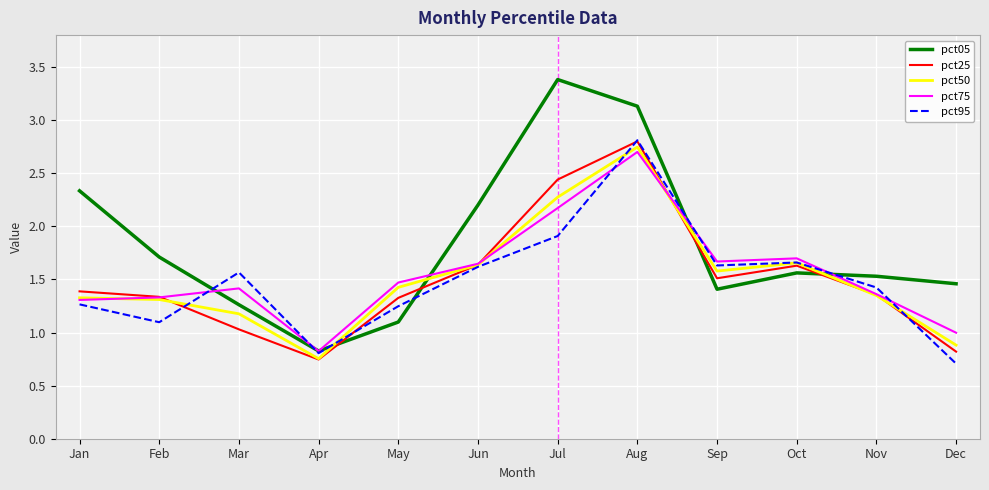

True or false: pct95 has more than 1 interior local peaks.

True